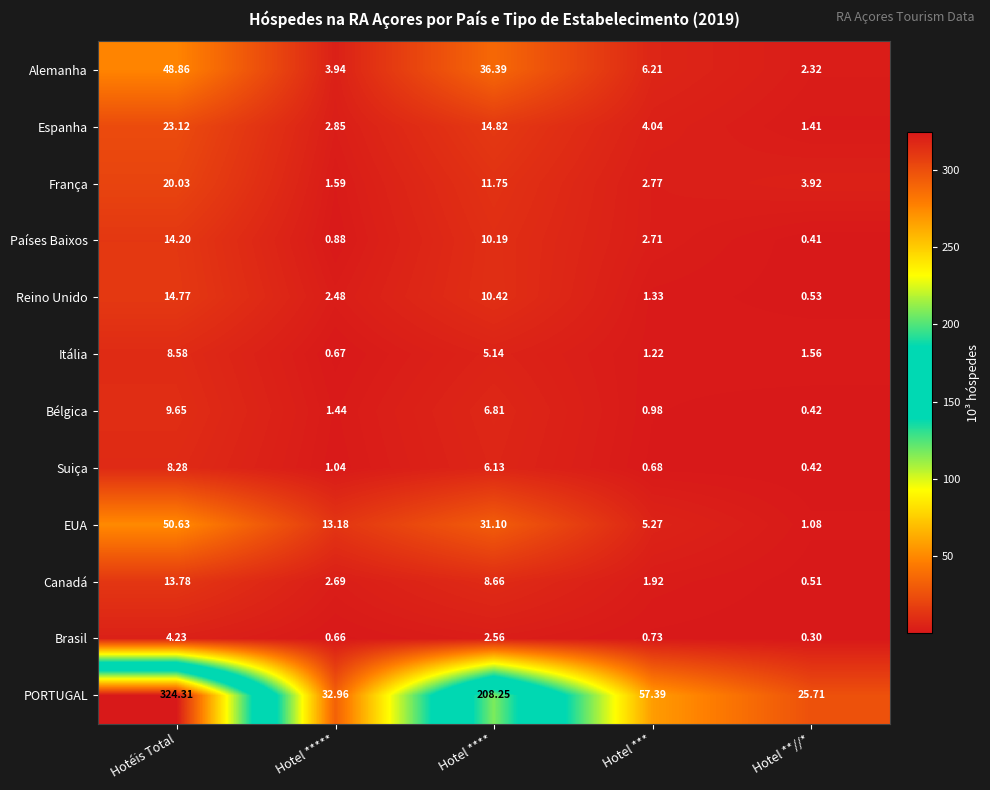

Which series has the largest range (max minus min)?

PORTUGAL